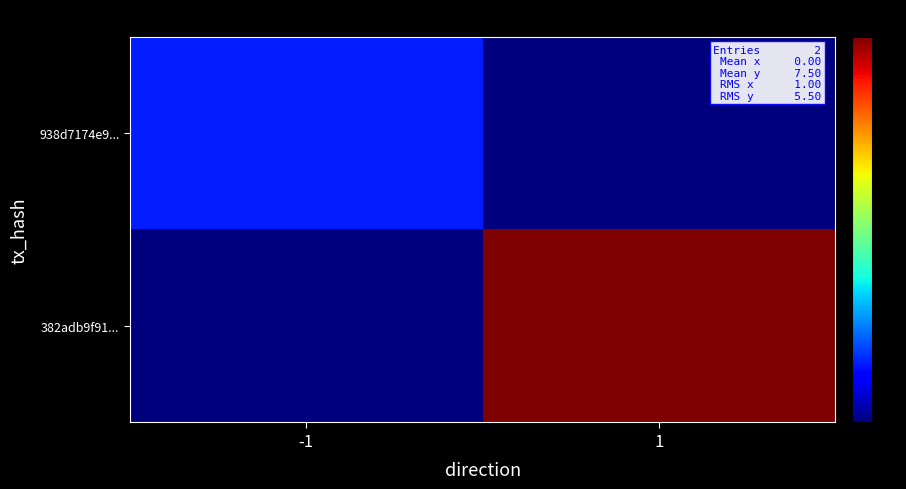

Which category has the highest value across all series?

1